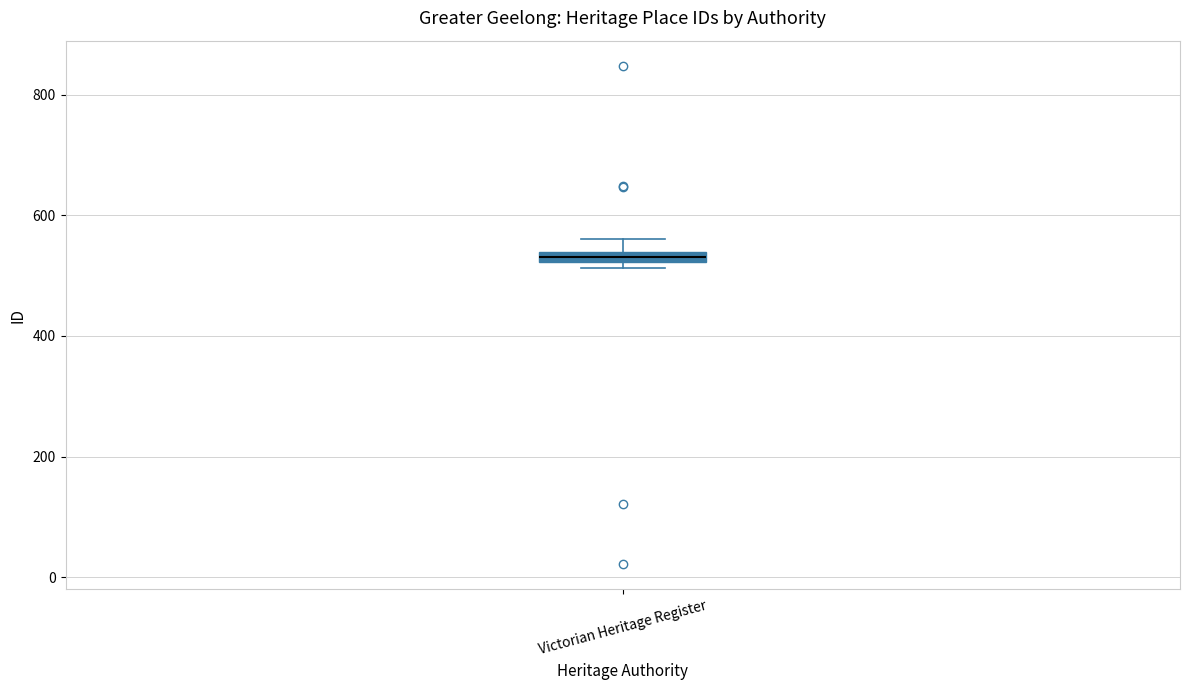

Where is the lower edge of the box for Victorian Heritage Register on the y-axis? The values are not printed on the chart, so give them approximately, as read against the axis.

520